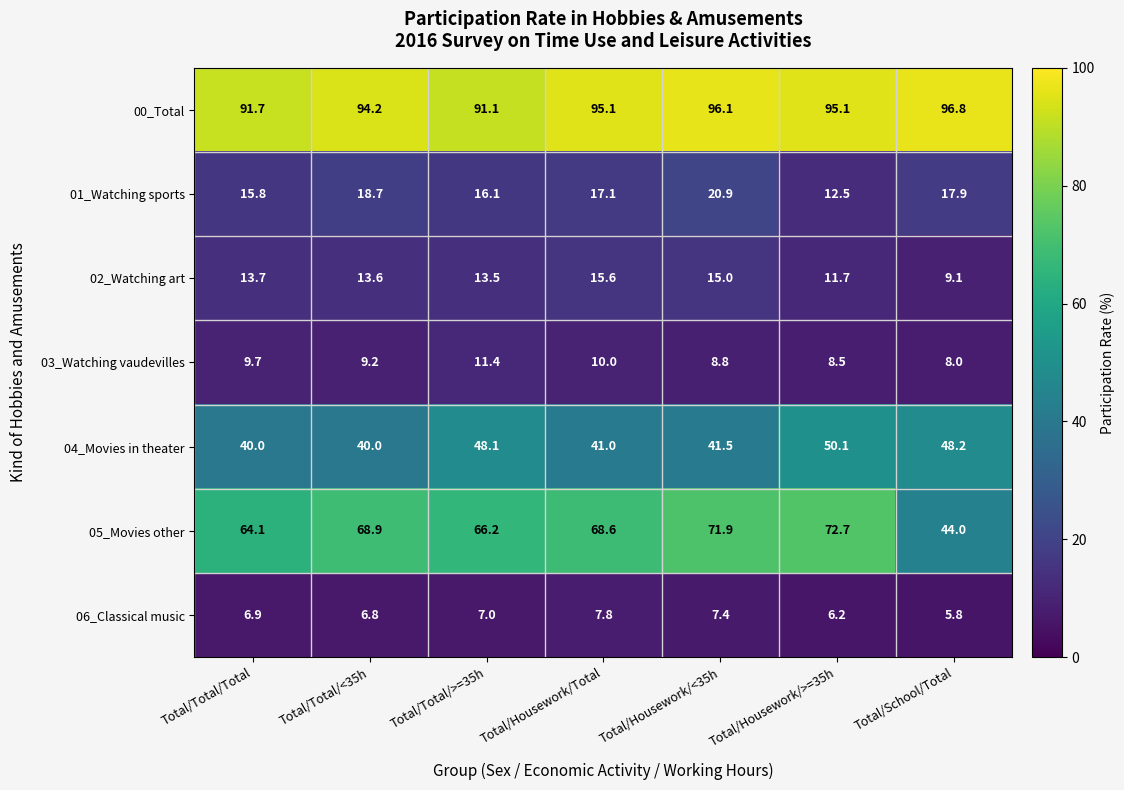

At how many categories does at least one series exceed 64?

7